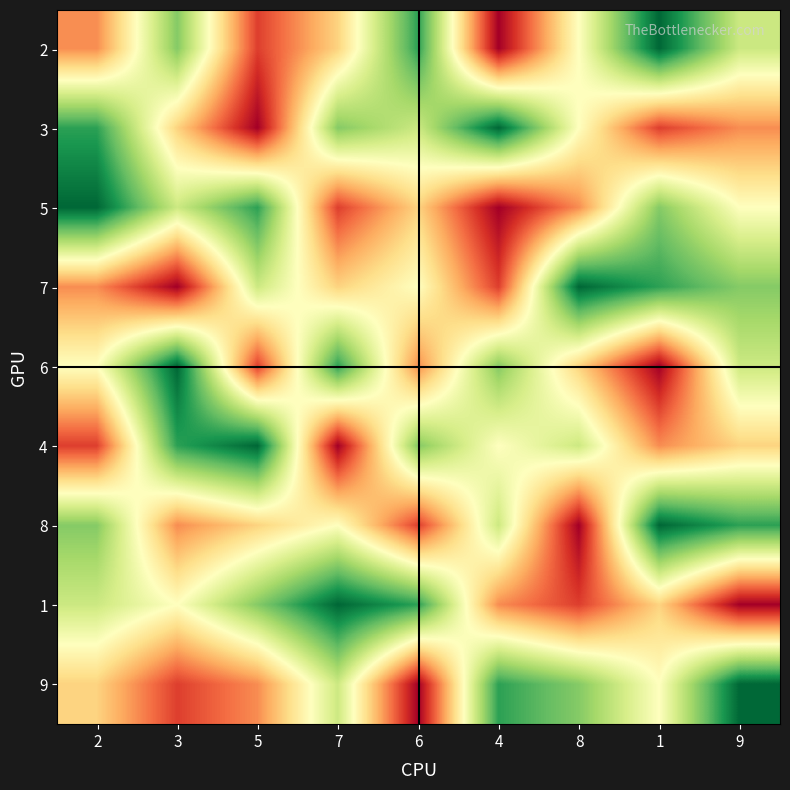

Reading left to right, extract all data points from this chart.

2: 2=3	3=7	5=2	7=4	6=8	4=1	8=5	1=9	9=6
3: 2=8	3=4	5=1	7=7	6=6	4=9	8=5	1=2	9=3
5: 2=9	3=6	5=8	7=2	6=4	4=1	8=3	1=7	9=5
7: 2=3	3=1	5=6	7=4	6=5	4=2	8=9	1=8	9=7
6: 2=5	3=9	5=2	7=8	6=3	4=7	8=4	1=1	9=6
4: 2=2	3=8	5=9	7=1	6=7	4=5	8=6	1=3	9=4
8: 2=7	3=3	5=4	7=5	6=2	4=6	8=1	1=9	9=8
1: 2=6	3=5	5=7	7=9	6=8	4=3	8=2	1=4	9=1
9: 2=4	3=2	5=3	7=6	6=1	4=8	8=7	1=5	9=9